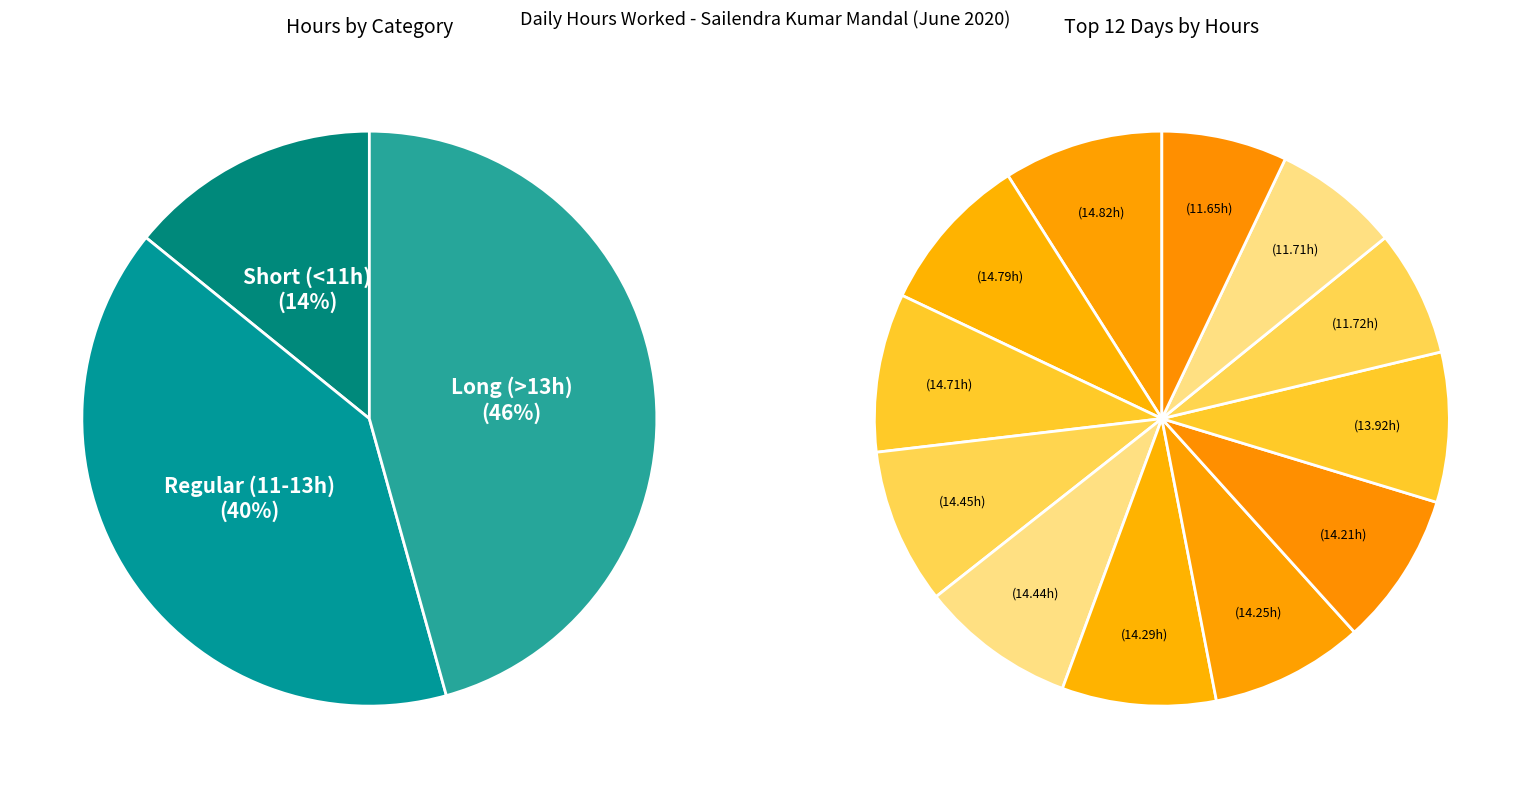

Is there any slice that represents more than half of the pie?

No